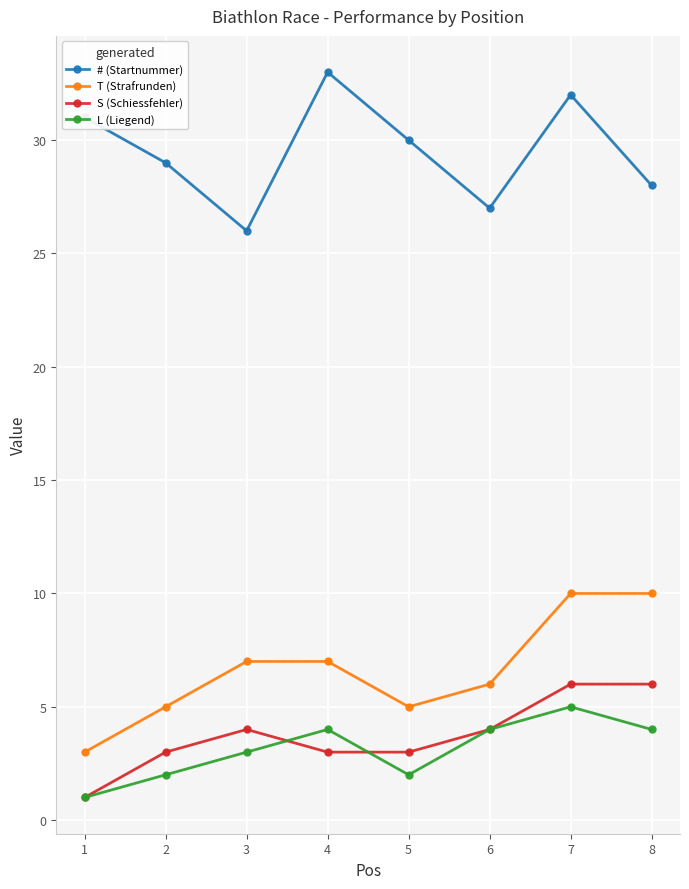

At how many categories does at least one series exceed 22?

8